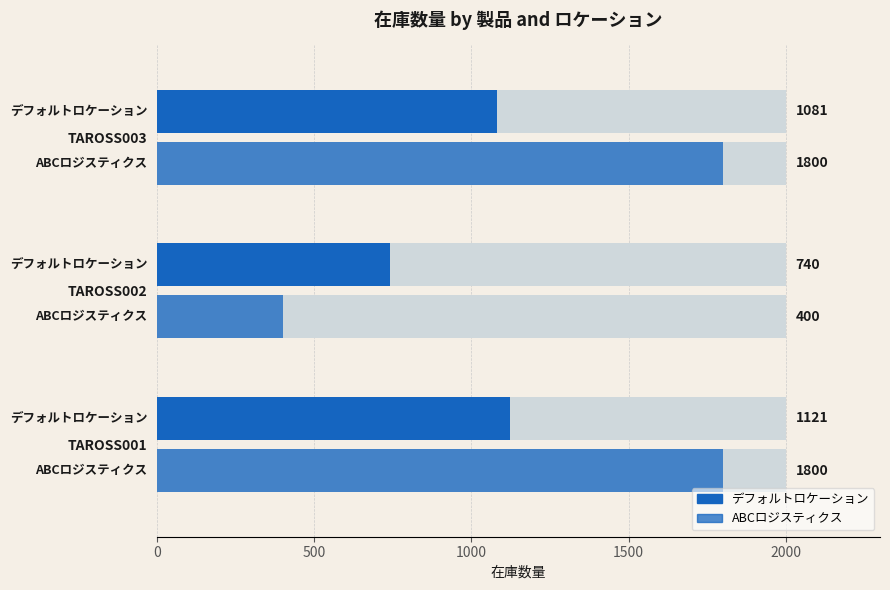

Does the chart contain any negative values?

No